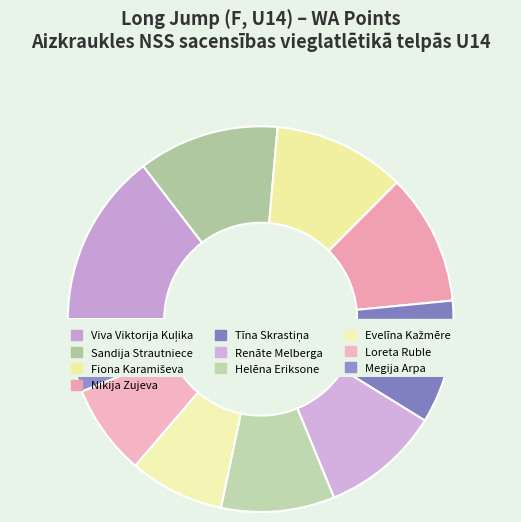

How many slices are in this pie chart?

10